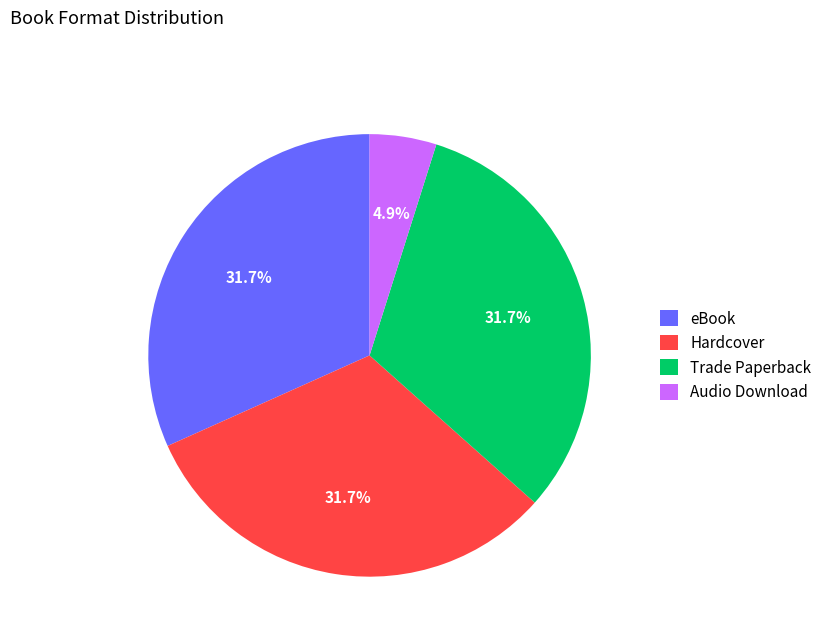

What percentage is the Audio Download slice, to the nearest percent?

5%